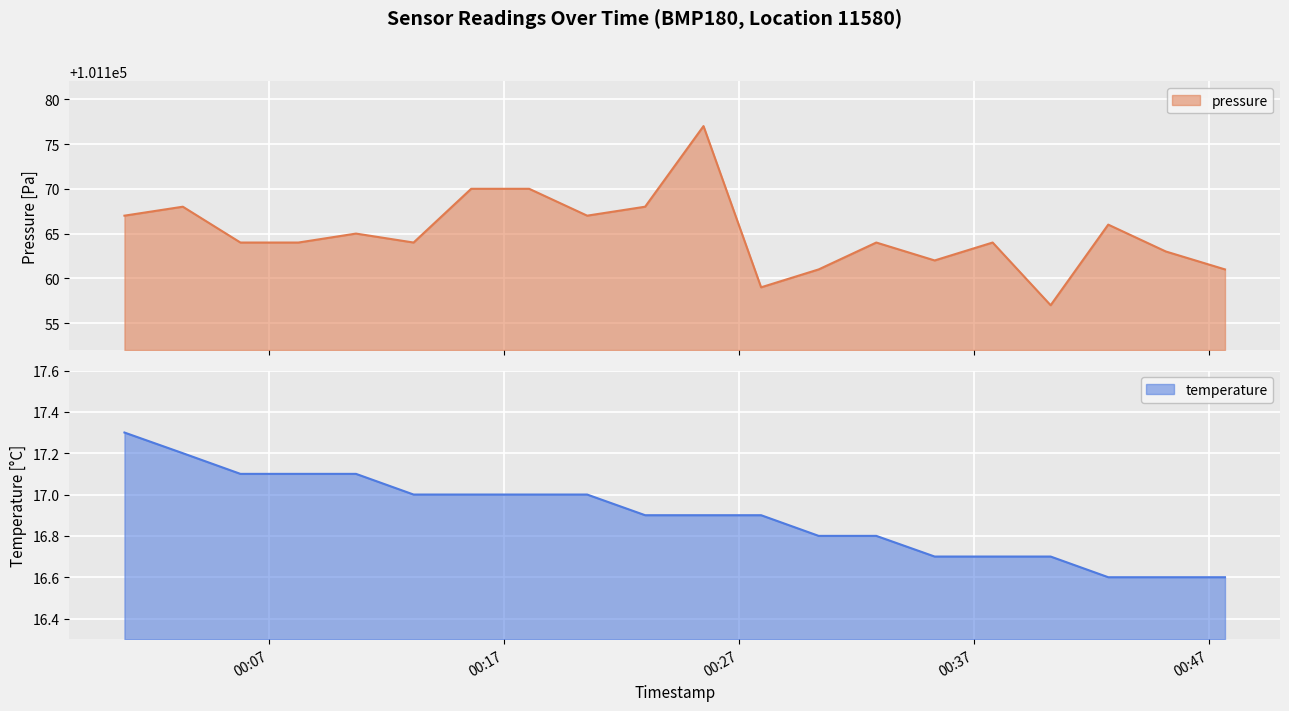

True or false: temperature and pressure intersect in this chart.

False